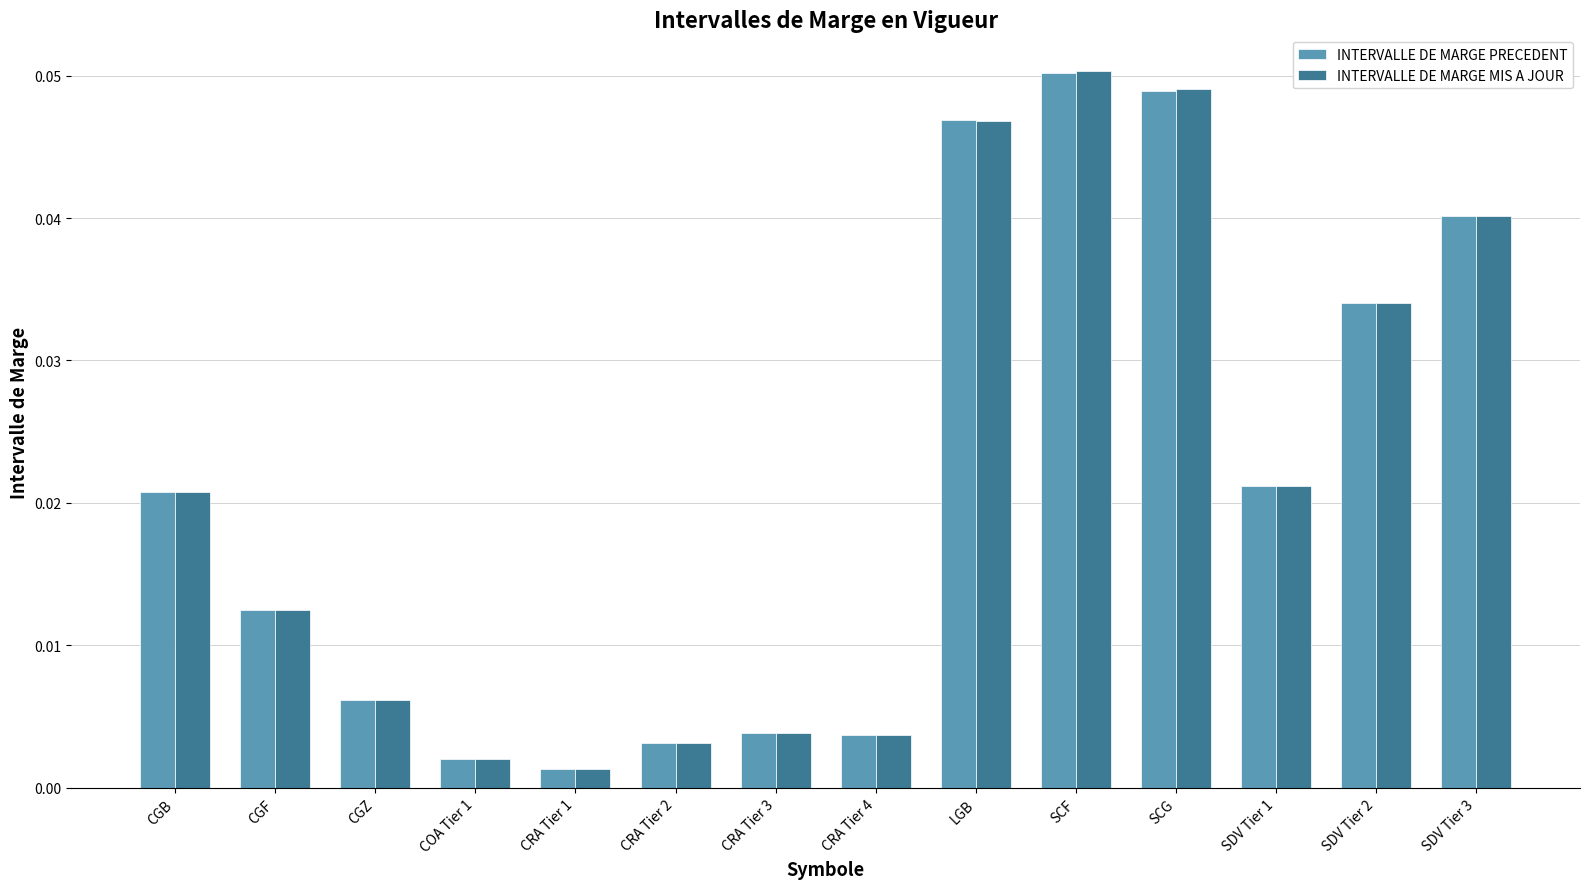

At which category is the sum across all series the highest?

SCF